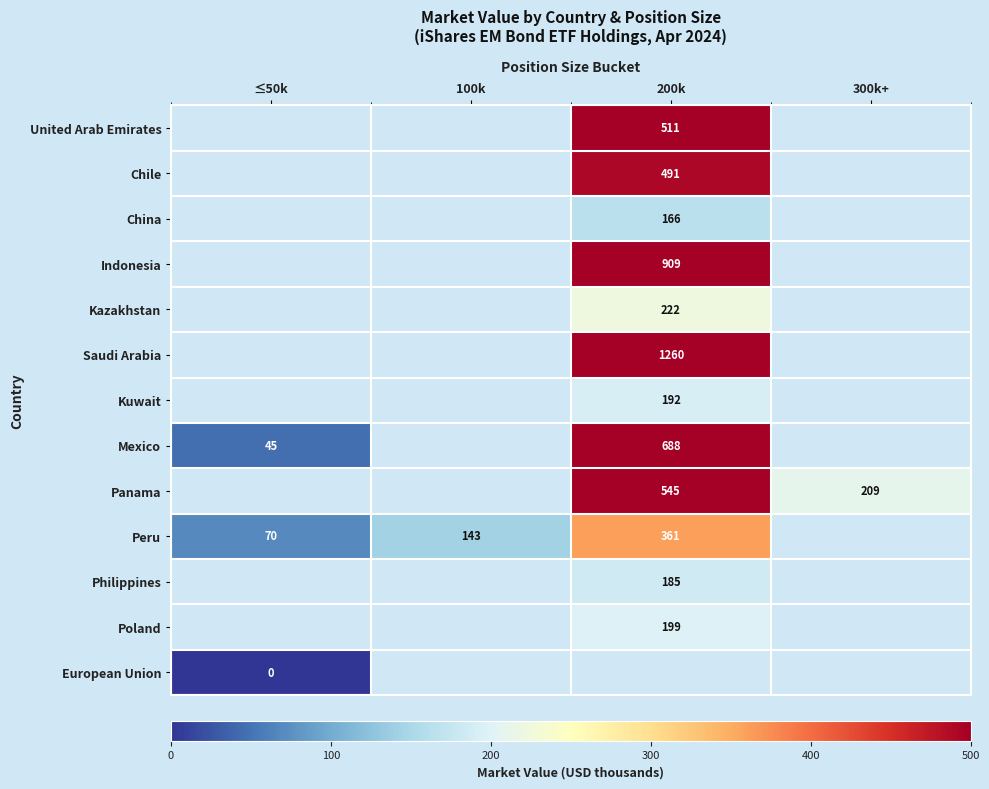

Is the value of Peru at ≤50k greater than the value of China at 200k?

No